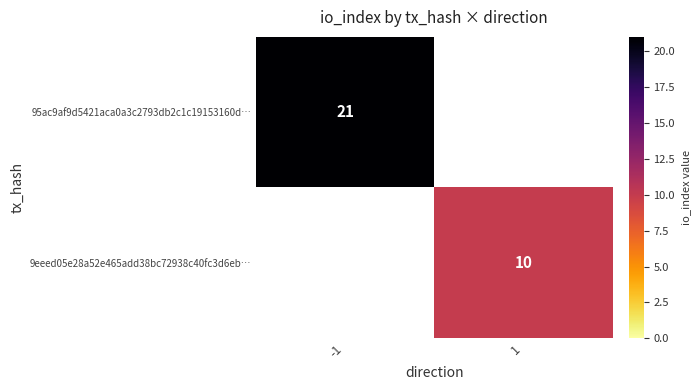

The 95ac9af9d5421aca0a3c2793db2c1c19153160d… series shows 21 at -1. True or false?

True